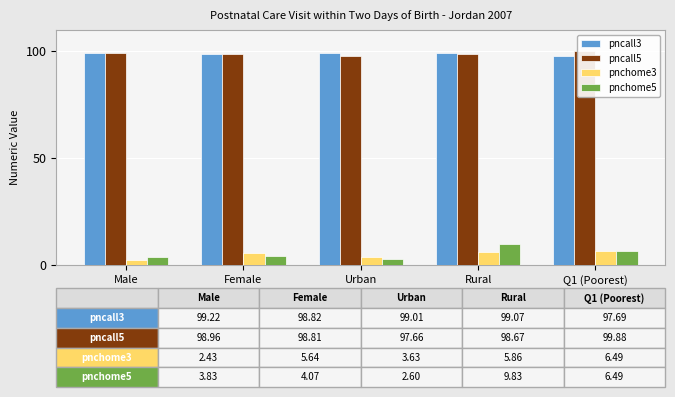

Reading left to right, list all the values displayed in this chart.

pncall3: 99.2	98.8	99.0	99.1	97.7
pncall5: 99.0	98.8	97.7	98.7	99.9
pnchome3: 2.4	5.6	3.6	5.9	6.5
pnchome5: 3.8	4.1	2.6	9.8	6.5